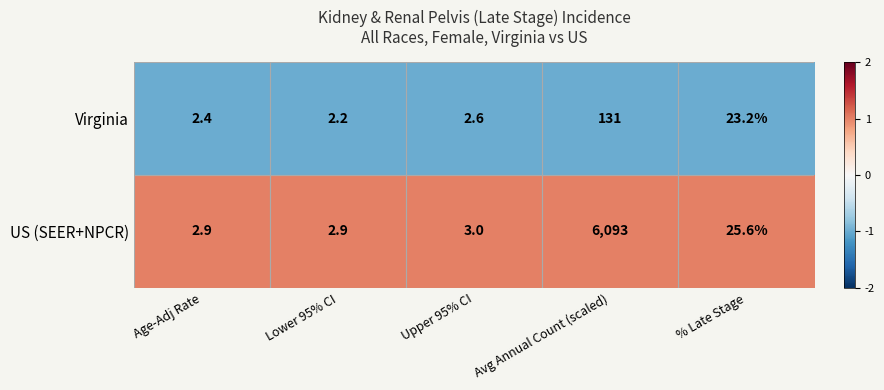

What is the average value of the US (SEER+NPCR) series?

1225.5